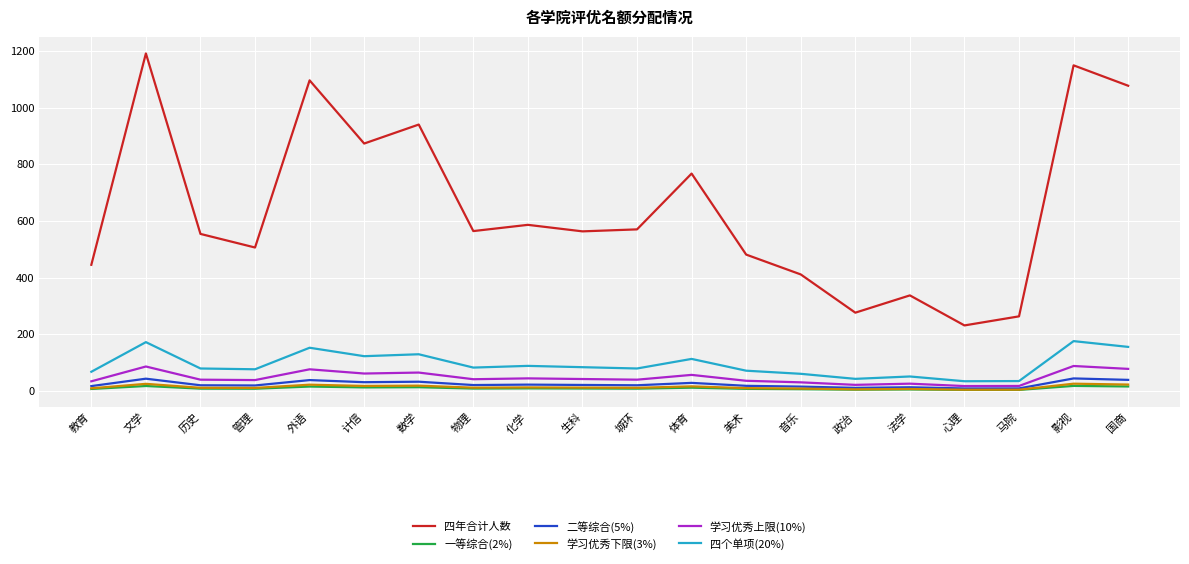

Where is 四年合计人数 nearest to the value 711?

体育